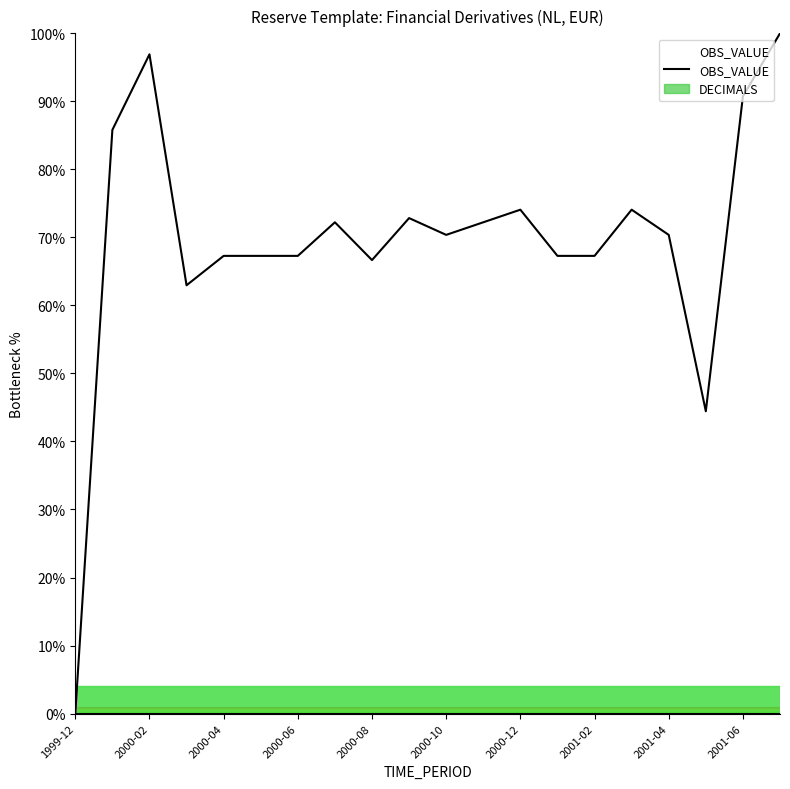

Between 2000-04 and 19, which is larger?

19